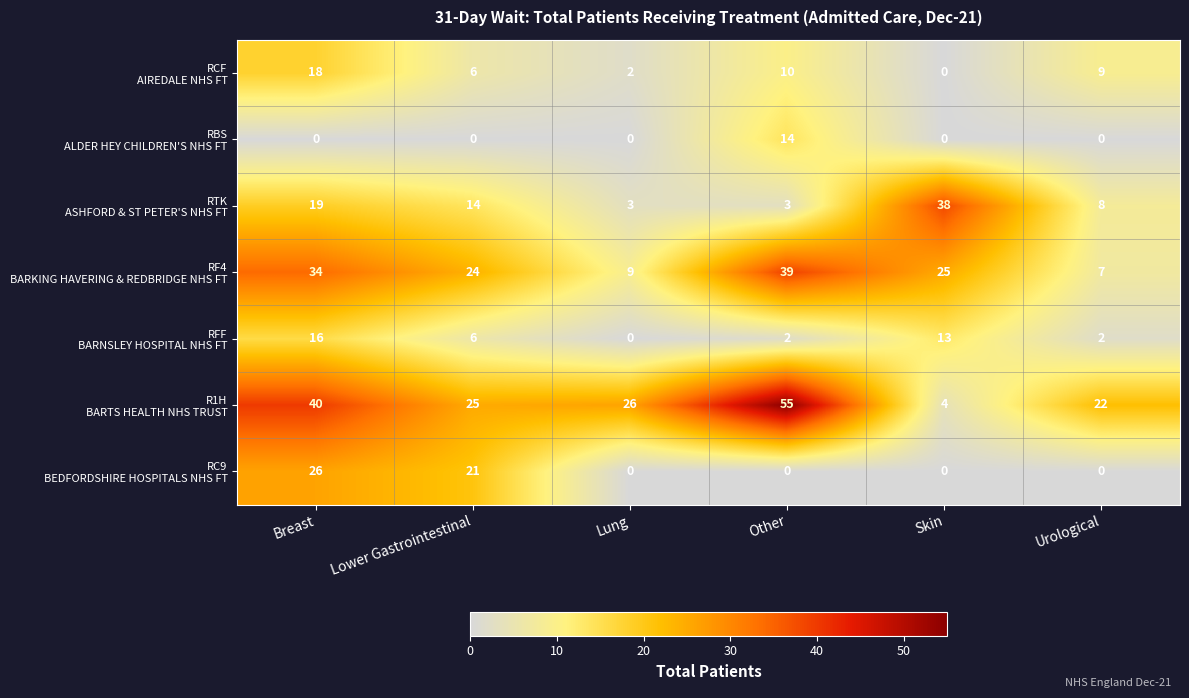

At how many categories does at least one series exceed 53?

1